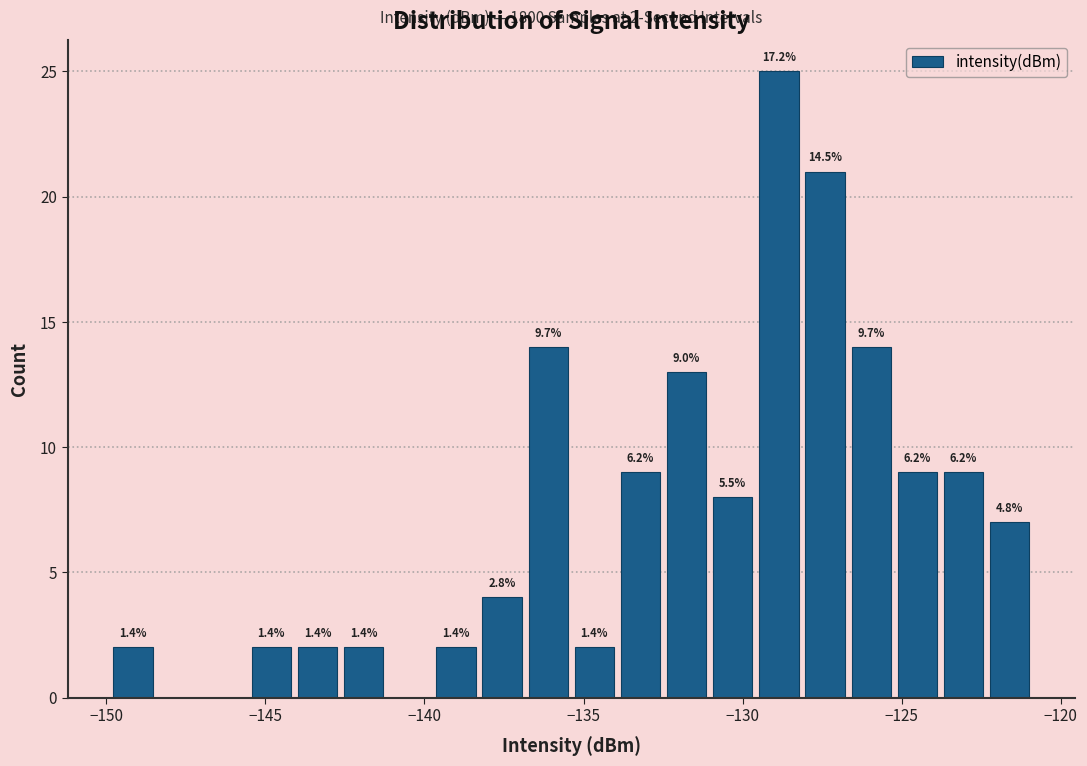

Read against the x-axis, roughly where is the centre of the tallest bar?

-129.0